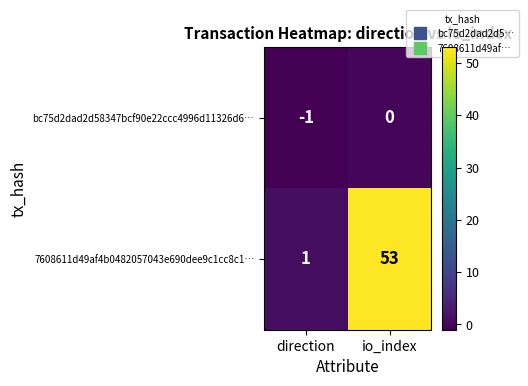

List the series in order of their overall mean, lowest first.

bc75d2dad2d58347bcf90e22ccc4996d11326d6…, 7608611d49af4b0482057043e690dee9c1cc8c1…